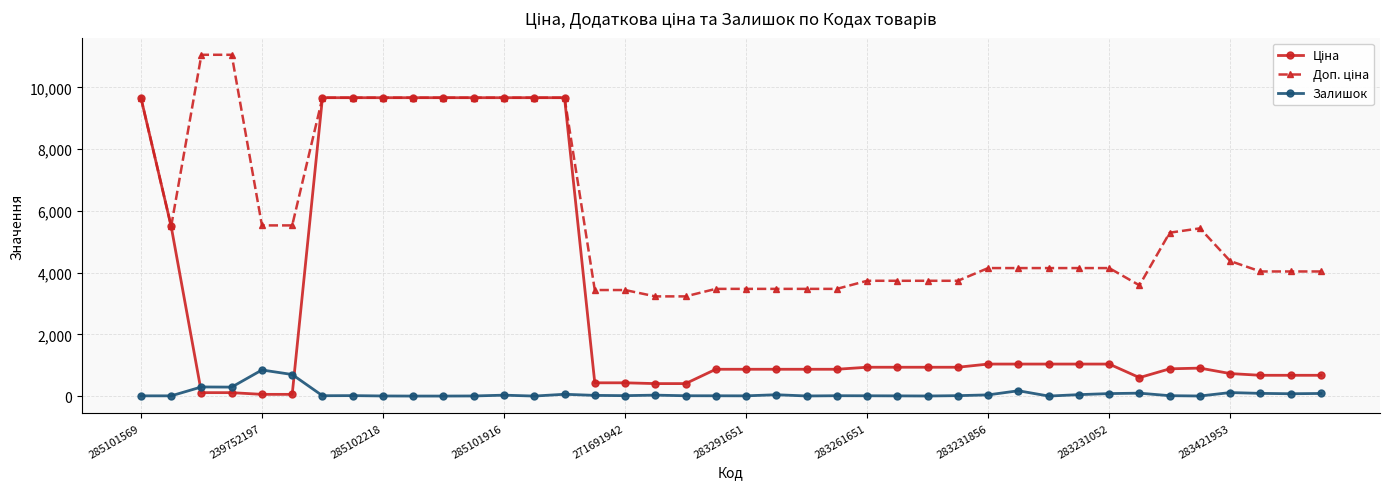

At how many categories does at least one series exceed 2281?

40